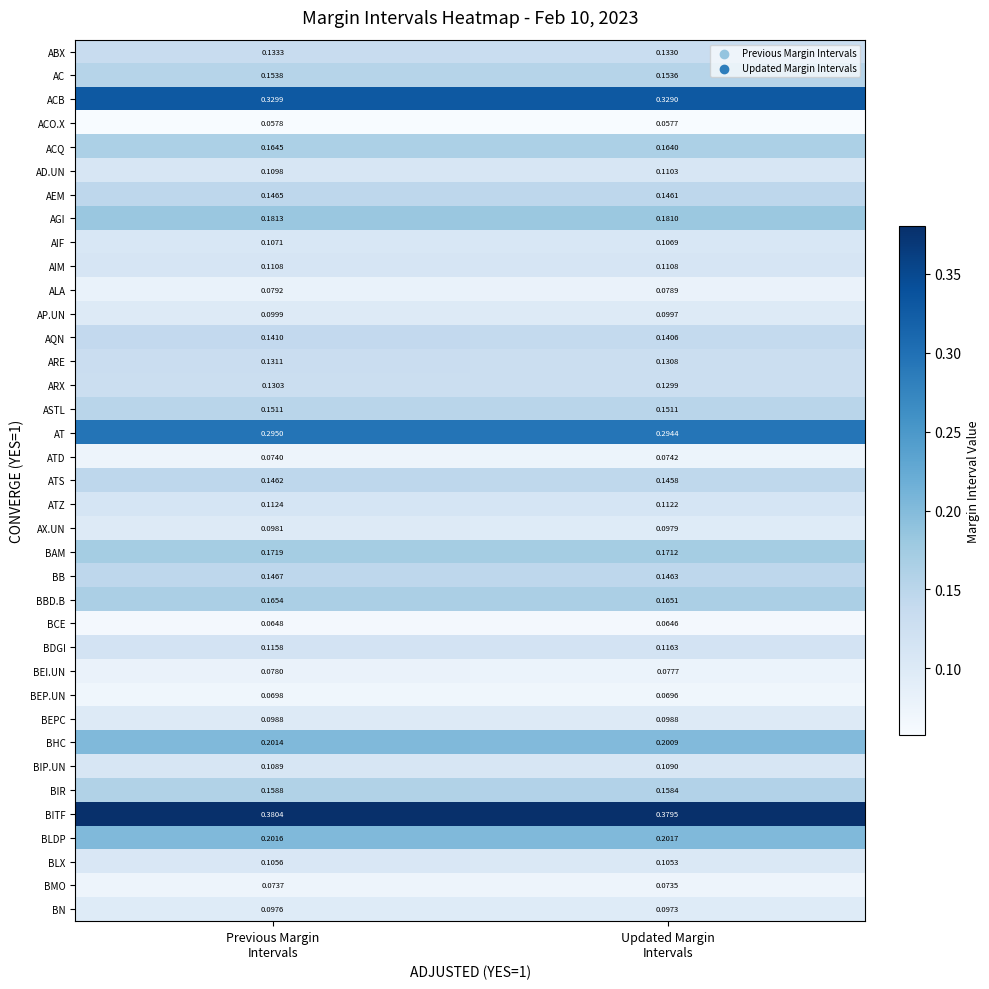

Which series has the largest total across all categories?

BITF